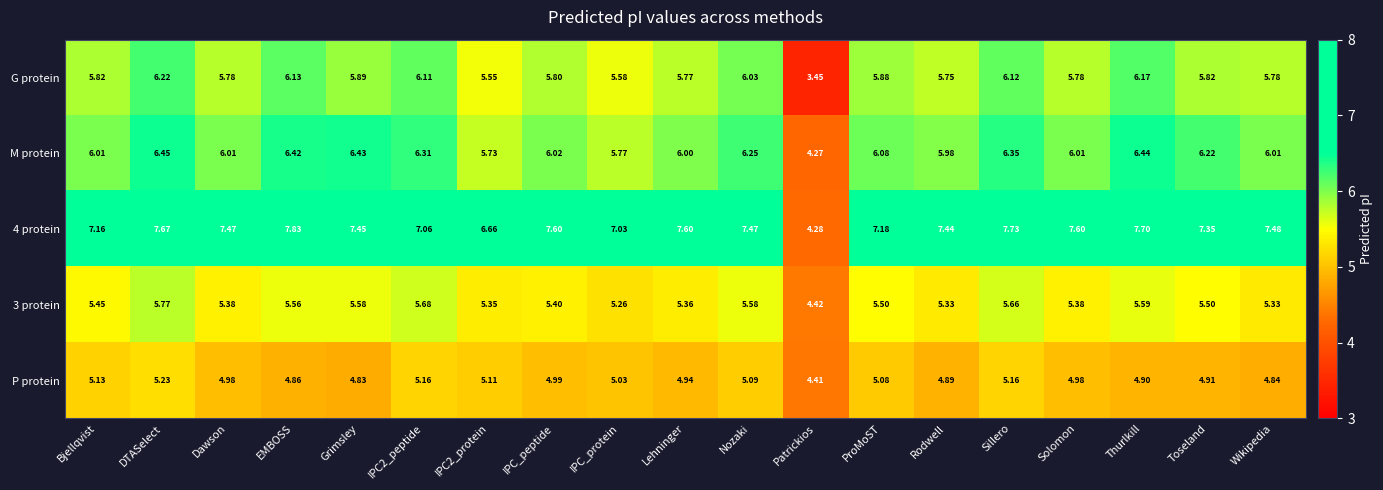

At which category is the sum across all series the highest?

DTASelect